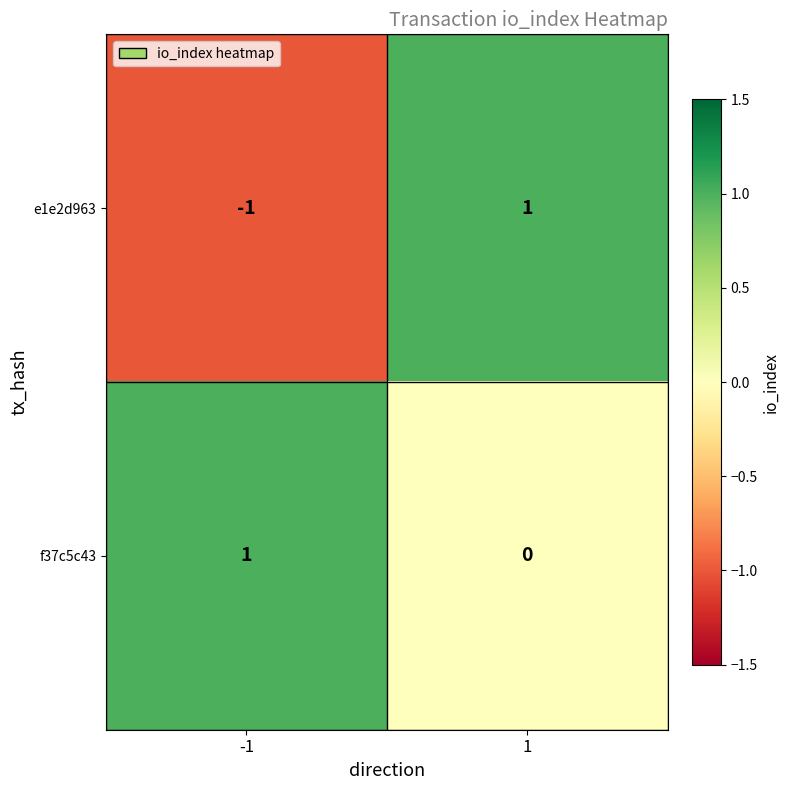

Which series has the largest range (max minus min)?

e1e2d963